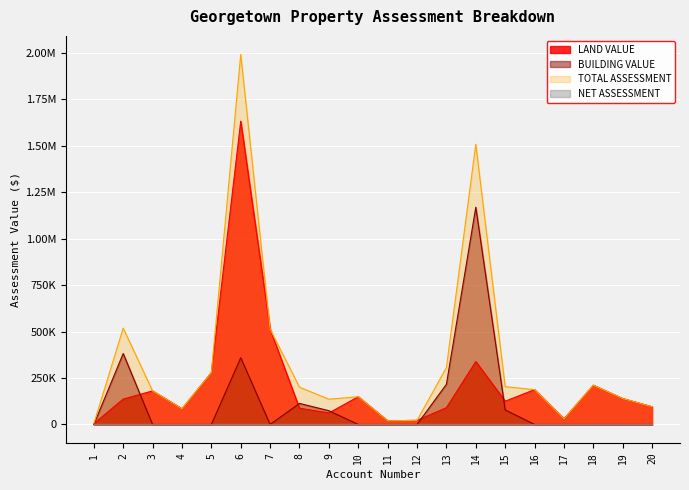

The LAND VALUE series shows 149400 at 10. True or false?

True